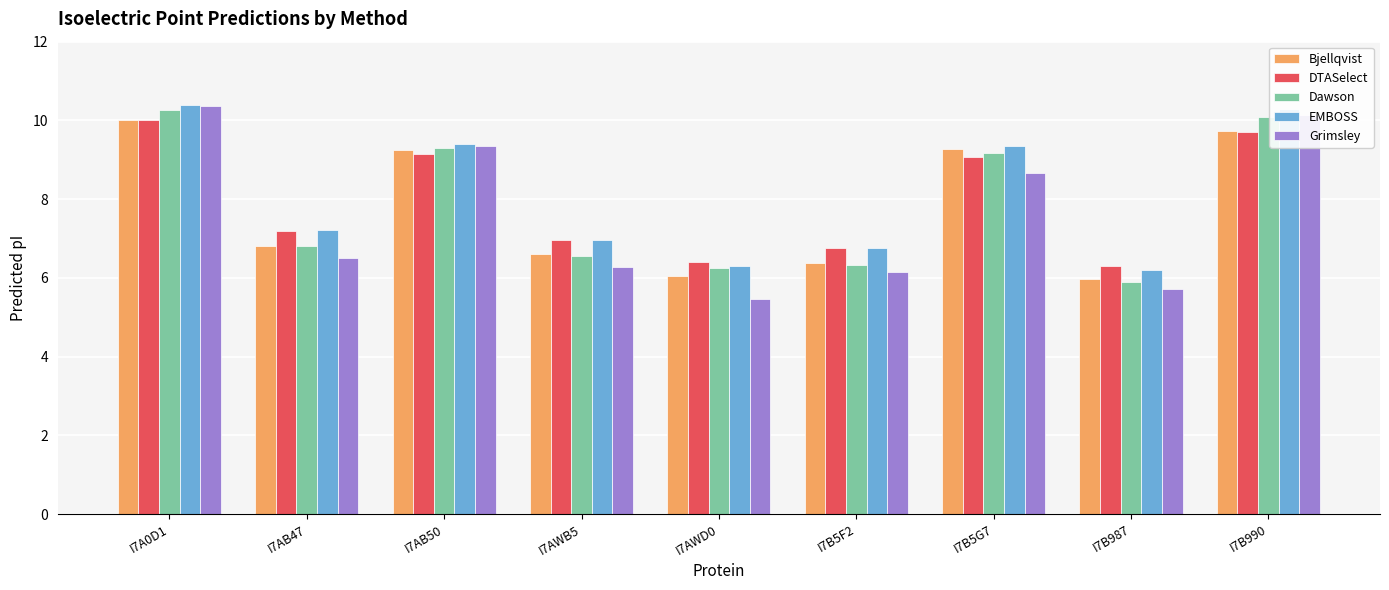

The value of Dawson at I7AB50 is 2.0. True or false?

False